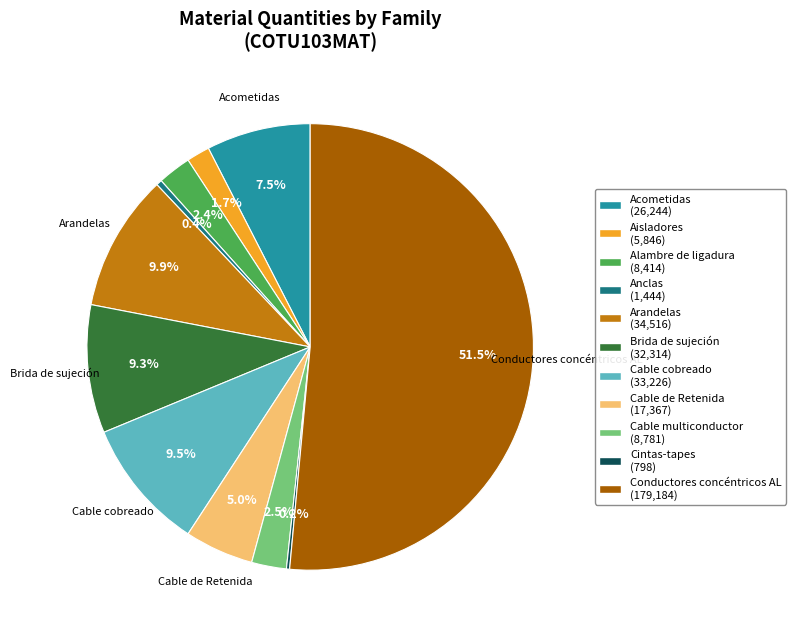

Which has a higher value, Conductores concéntricos AL or Anclas?

Conductores concéntricos AL